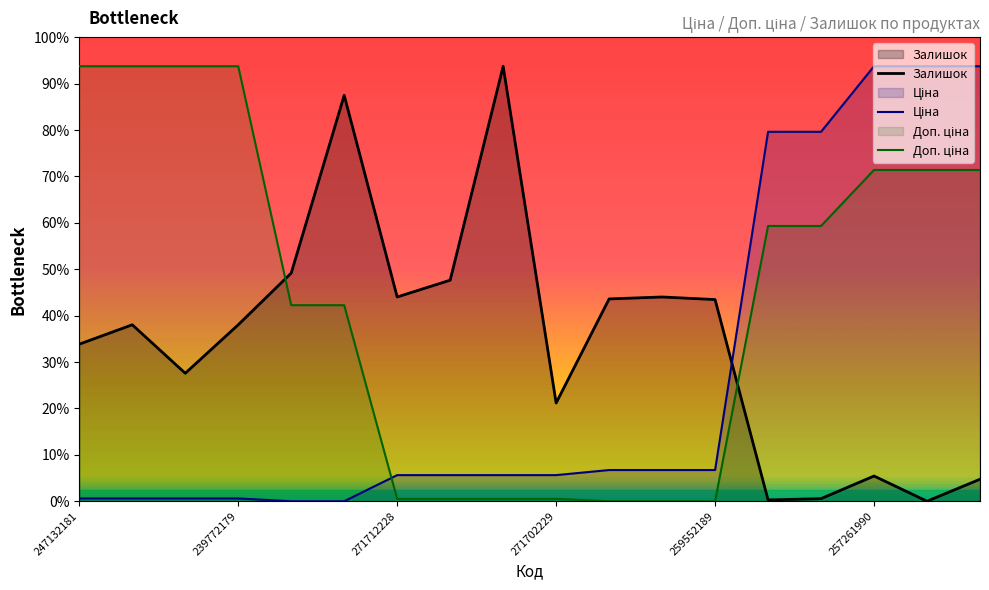

How many data points in Залишок are less than 304?

8